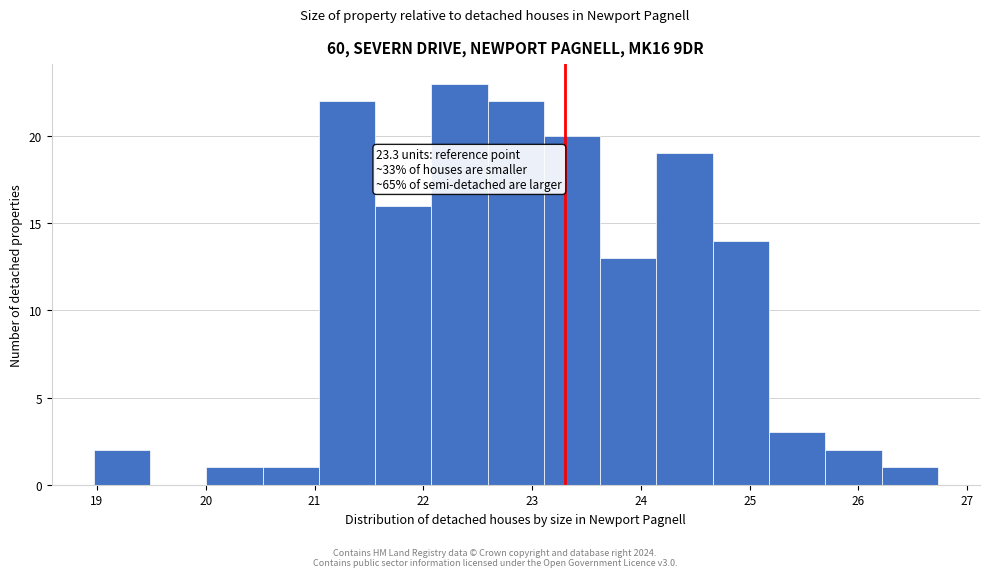

Which range on the x-axis has the tallest bar?

22.1 to 22.6